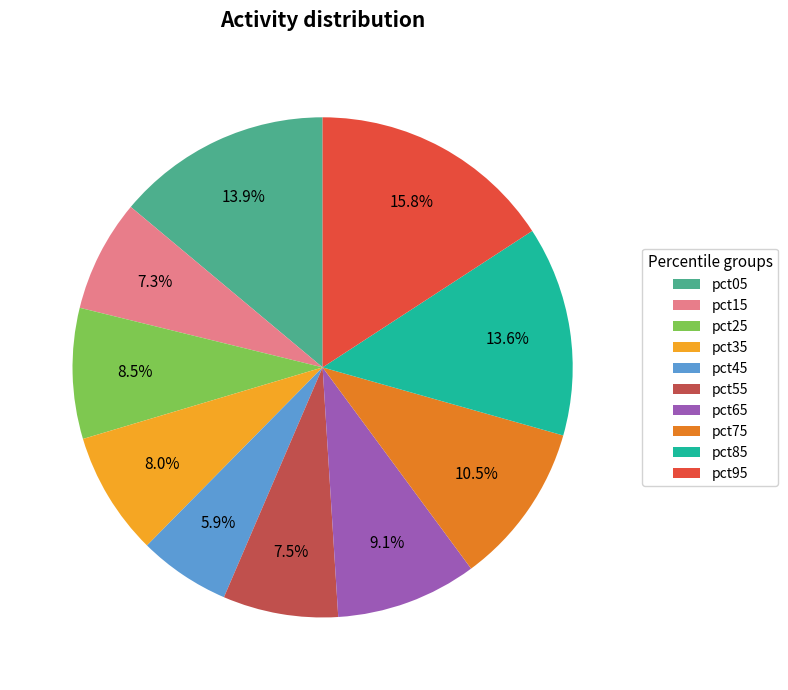

Which category has the biggest portion of the pie?

pct95